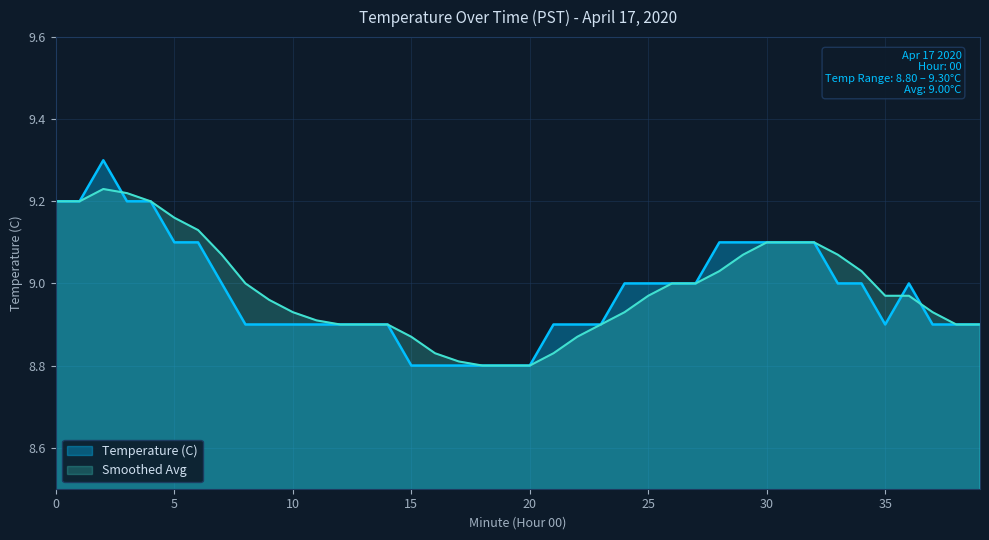

The Smoothed Avg series shows 6.0 at 16. True or false?

False